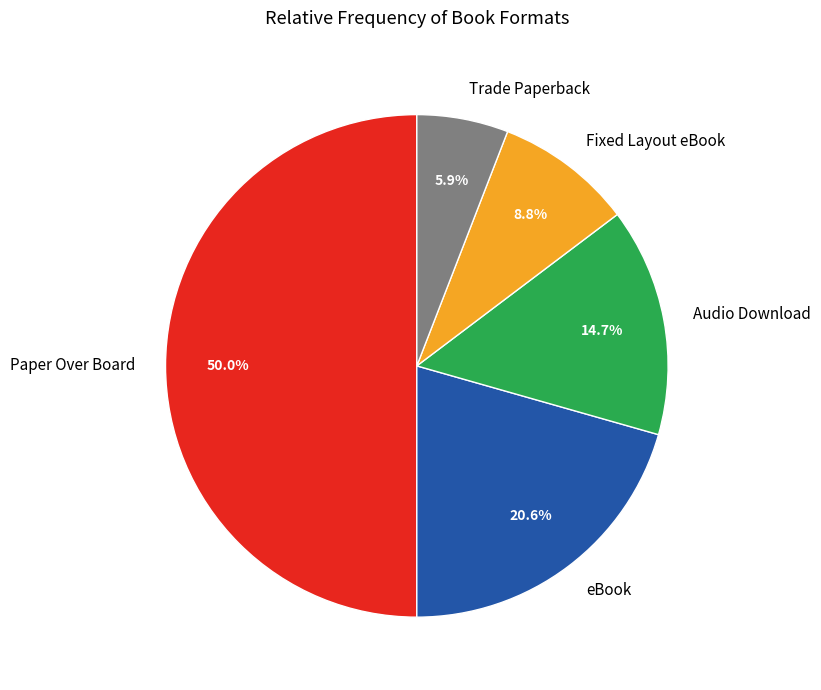

Rank the categories by value from lowest to highest.

Trade Paperback, Fixed Layout eBook, Audio Download, eBook, Paper Over Board